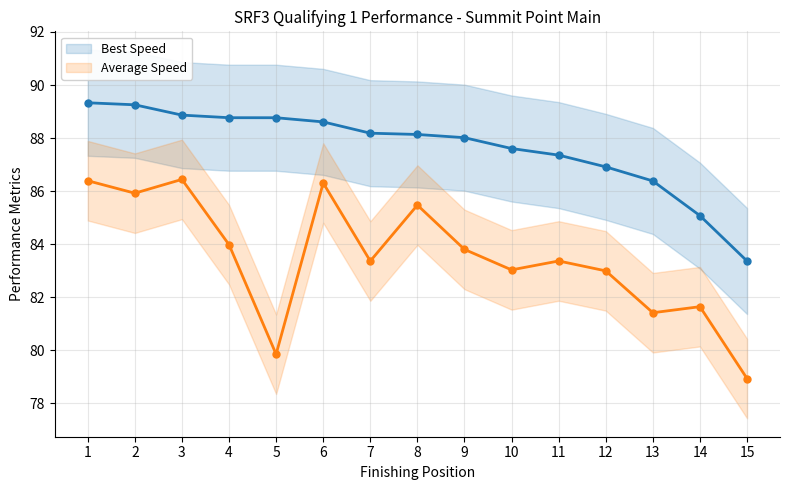

True or false: Average Speed has more than 1 points higher than both neighbors.

True